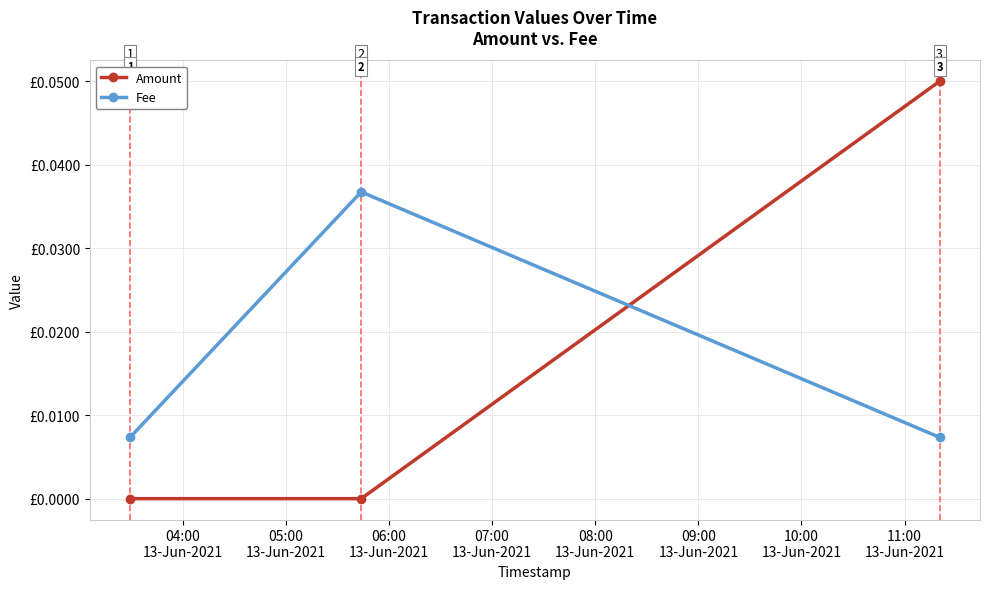

Does the chart display data point markers on the line(s)?

Yes